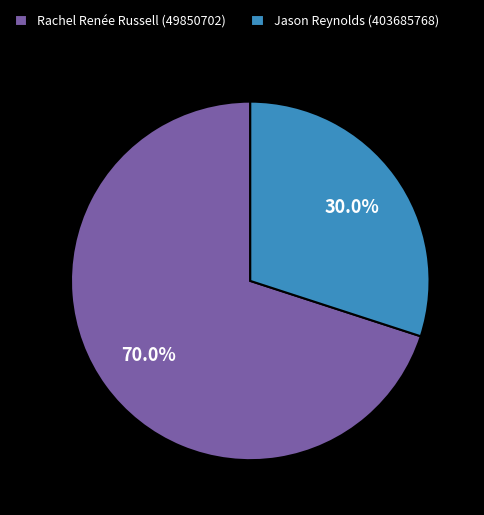

What is the majority slice?

Rachel Renée Russell (49850702)